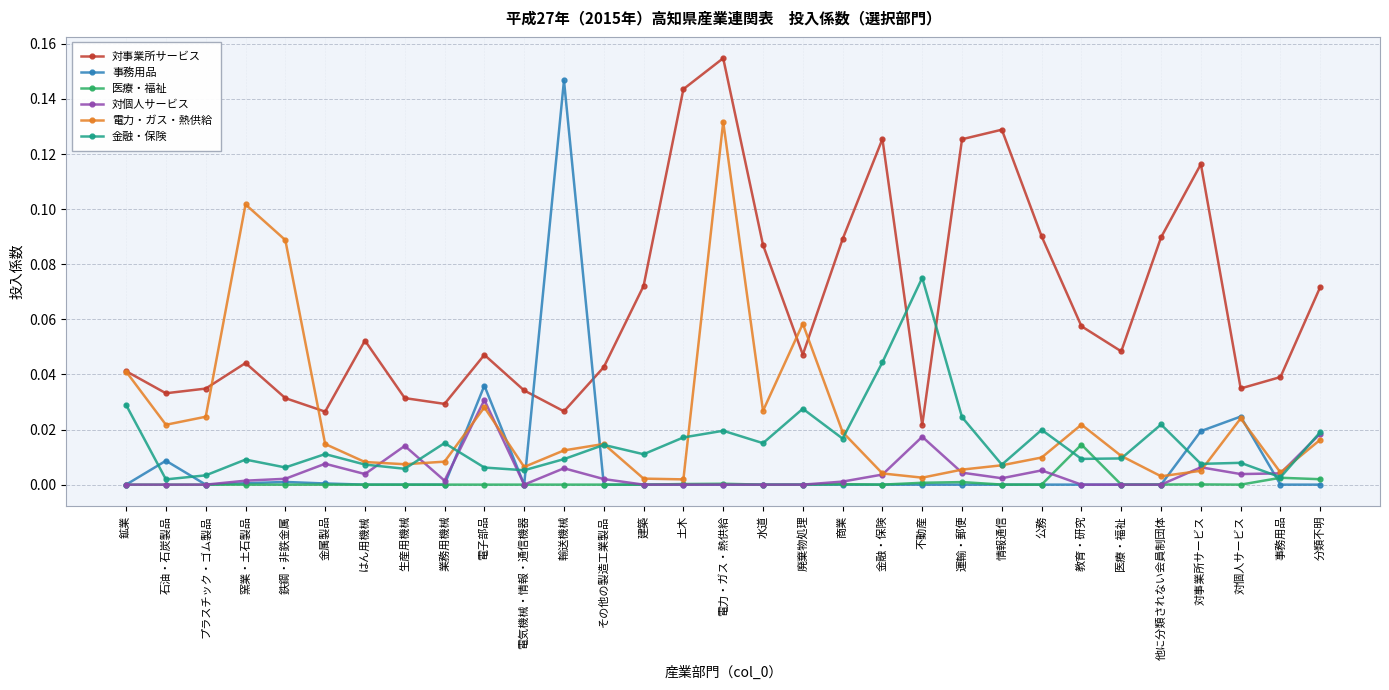

What are all the series names shown in the legend?

対事業所サービス, 事務用品, 医療・福祉, 対個人サービス, 電力・ガス・熱供給, 金融・保険